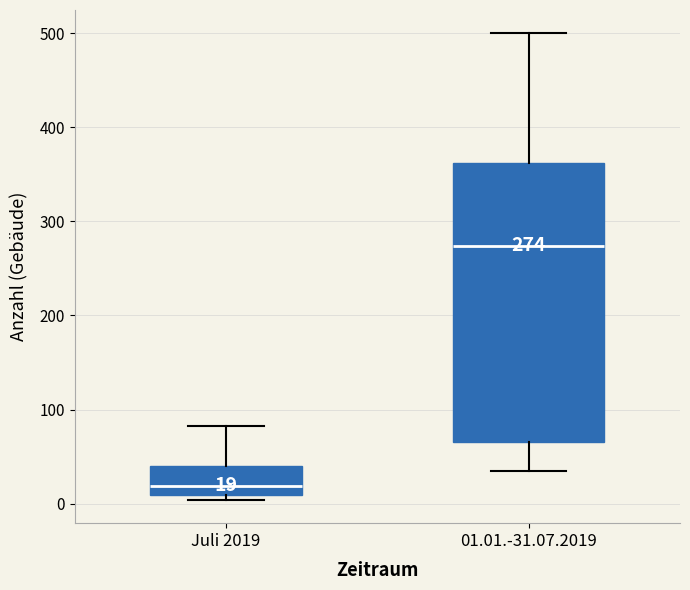

Which box's median line is the lowest?

Juli 2019